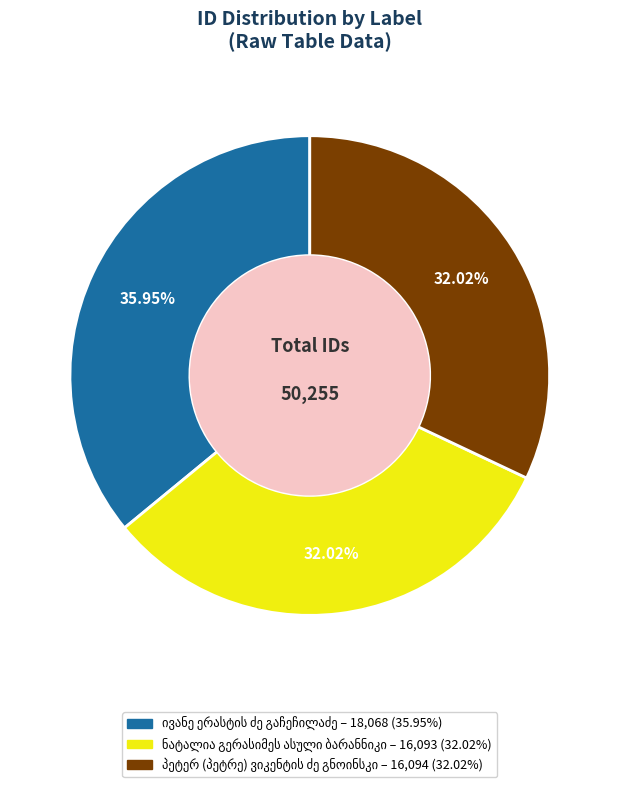

Is there a majority slice in this chart?

No